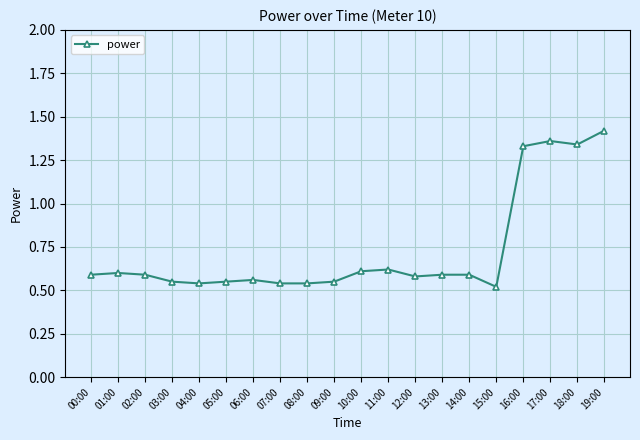

The chart shows a value of 0.2 at 07:00. True or false?

False